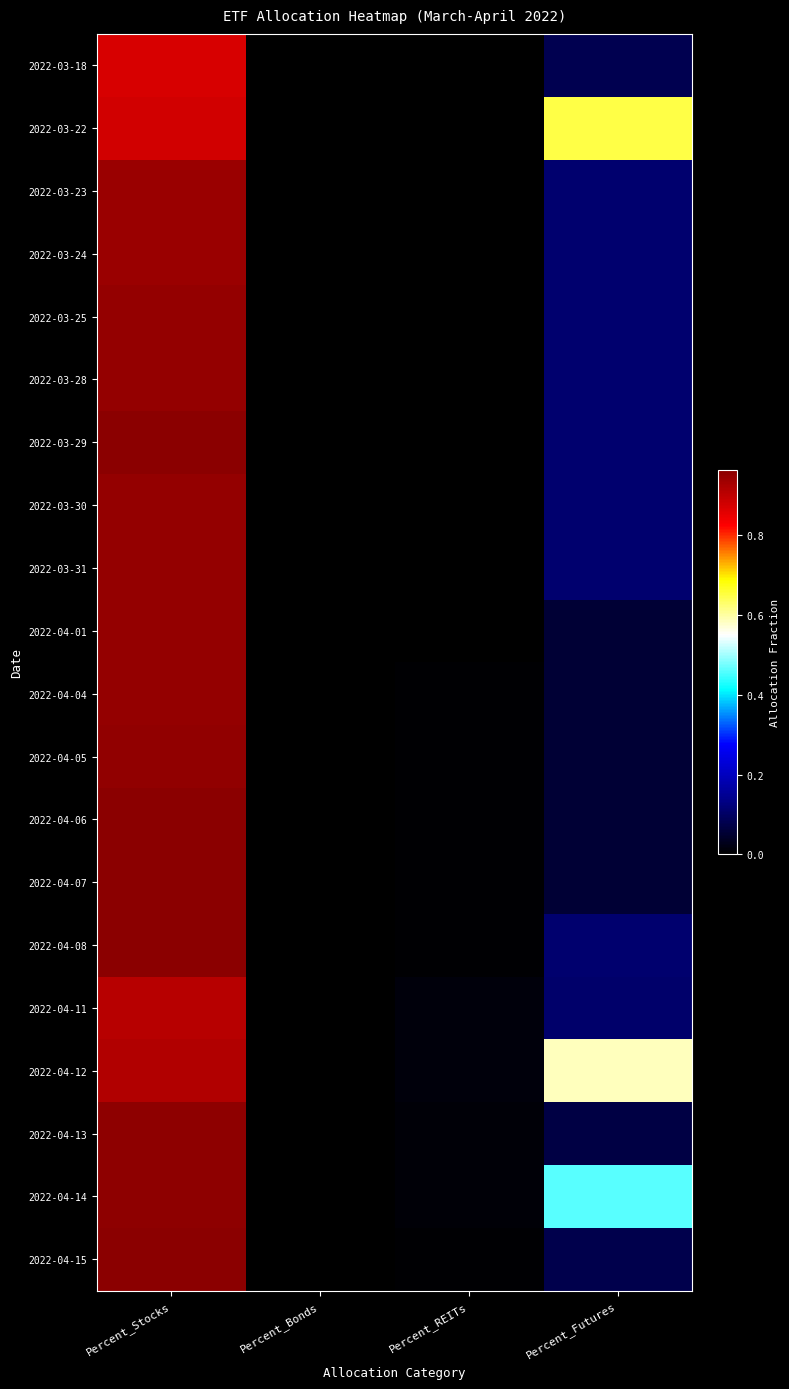

At which category does the chart reach its minimum across all series?

Percent_Bonds